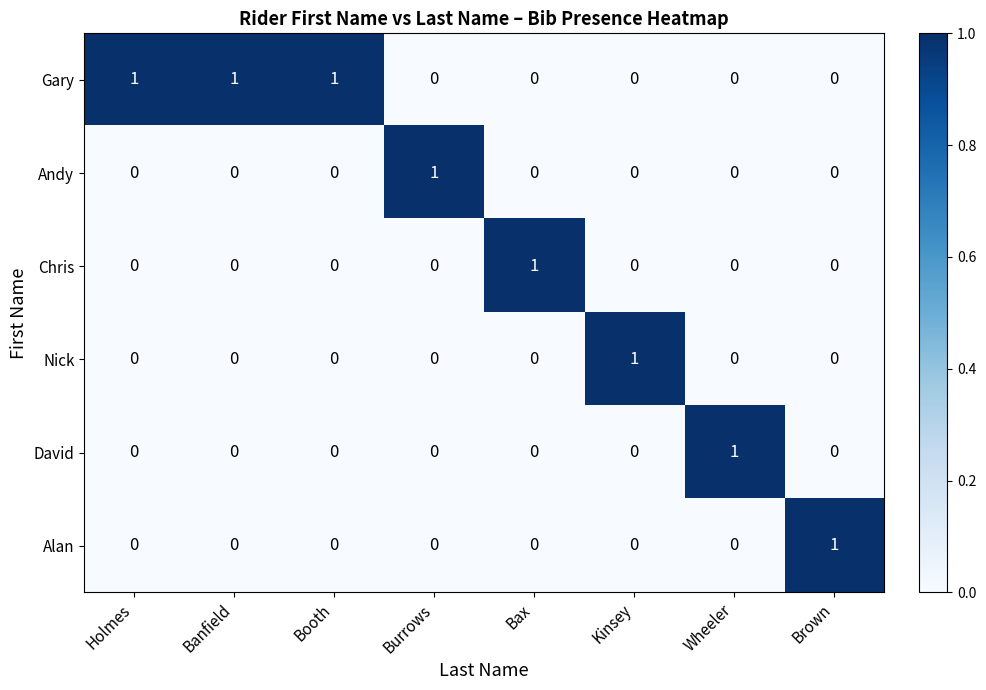

The Nick series shows 0 at Holmes. True or false?

True